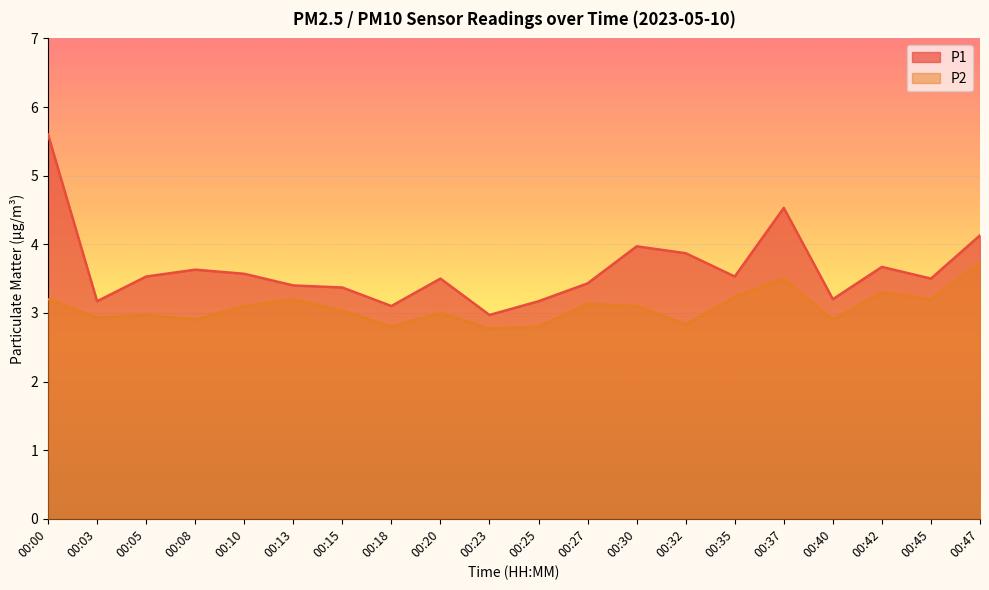

Which series changed the most between 00:27 and 00:35?

P2